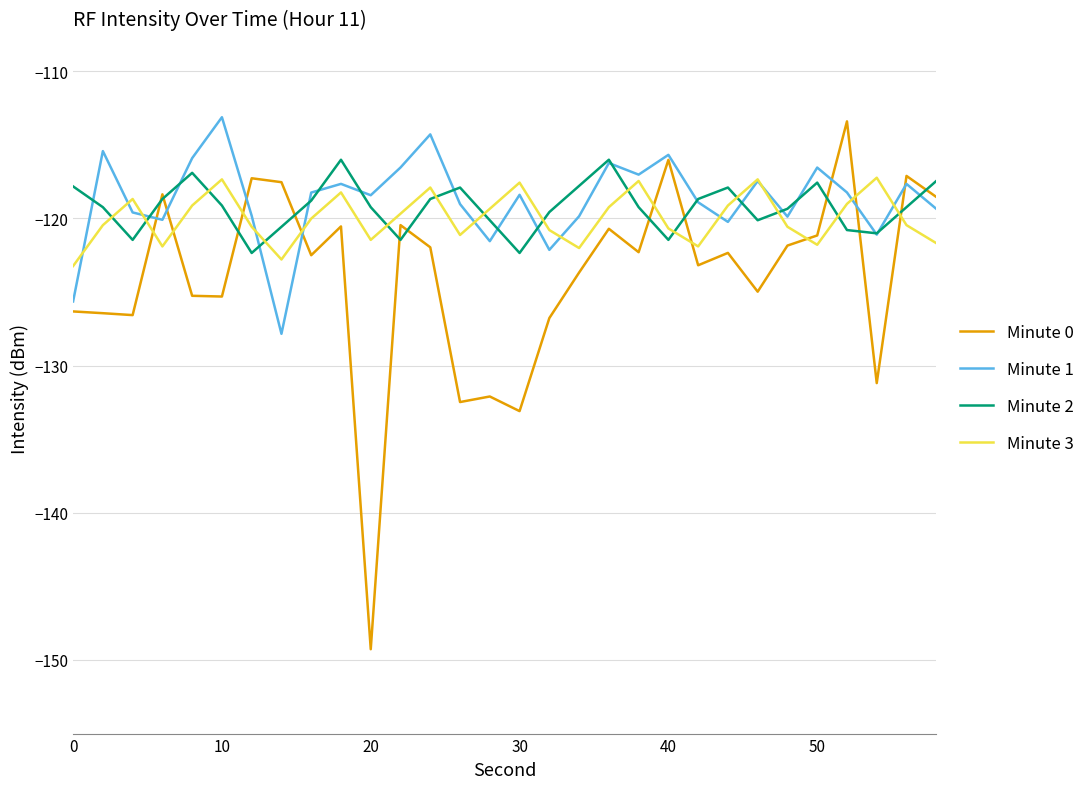

What is the maximum value for Minute 3?

-117.2